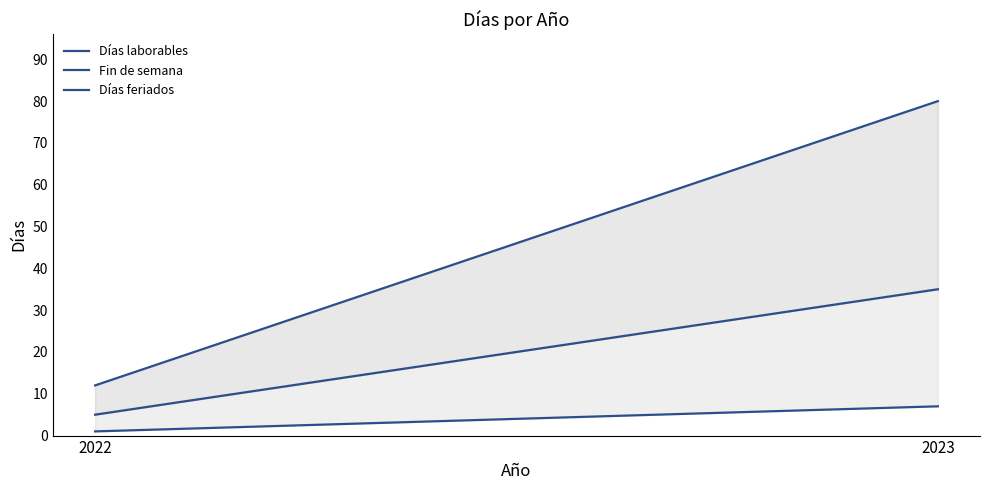

Rank the categories by Fin de semana value from highest to lowest.

2023, 2022